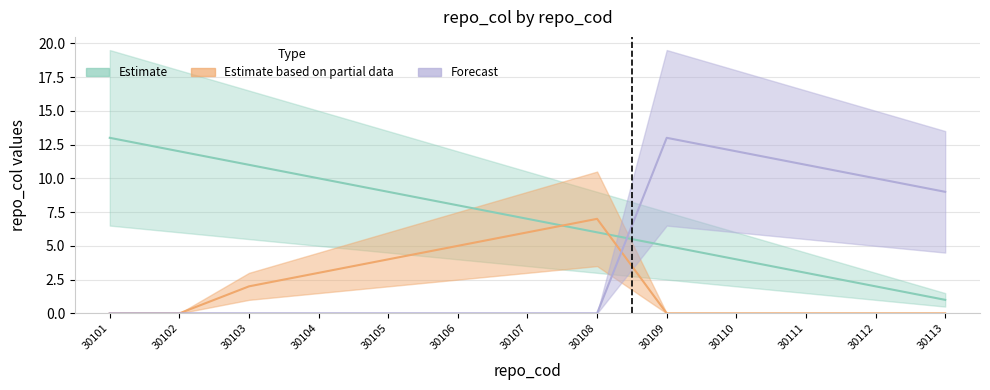

Which series ends up on top after the final intersection of Estimate and Forecast?

Forecast